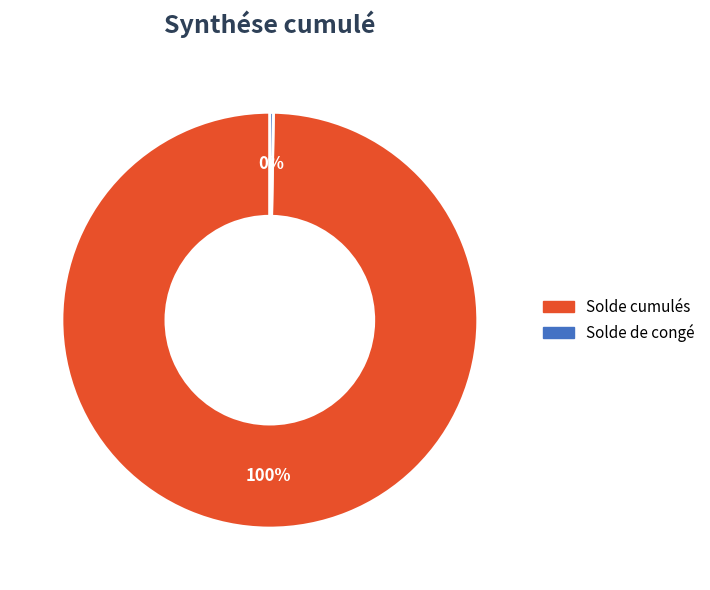

Is there a majority slice in this chart?

Yes